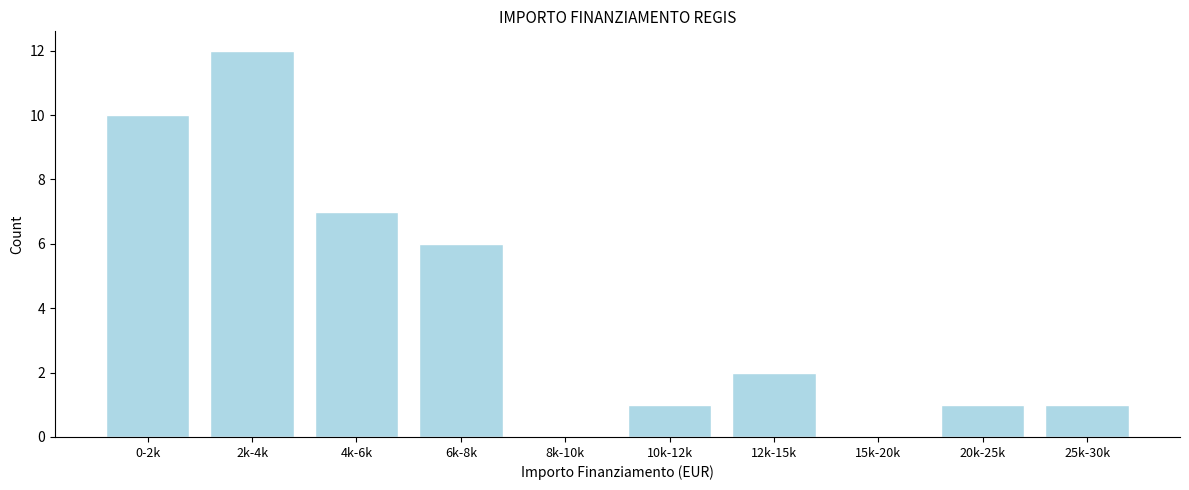

Reading left to right, transcribe all the data shown in this chart.

0-2k=10	2k-4k=12	4k-6k=7	6k-8k=6	8k-10k=0	10k-12k=1	12k-15k=2	15k-20k=0	20k-25k=1	25k-30k=1